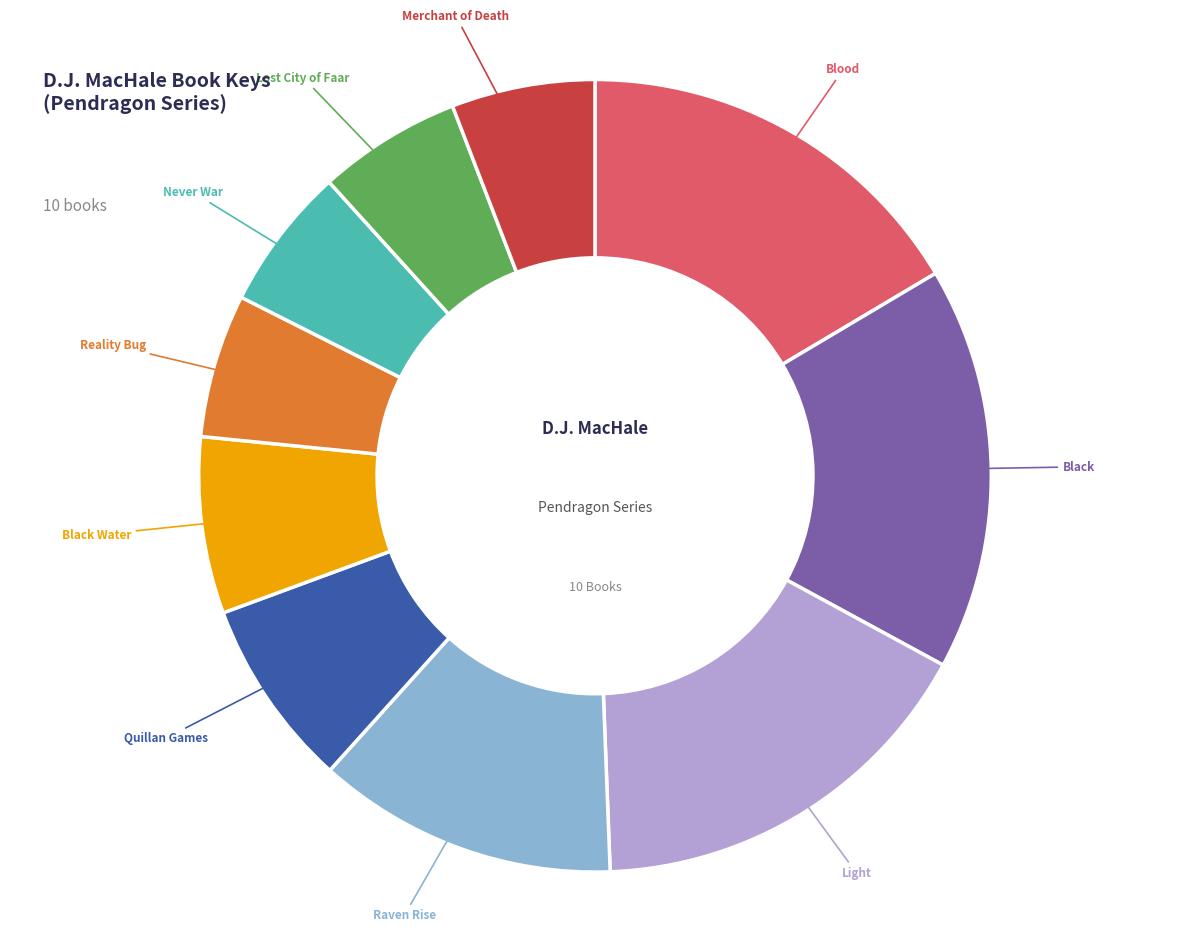

Is there any slice that represents more than half of the pie?

No